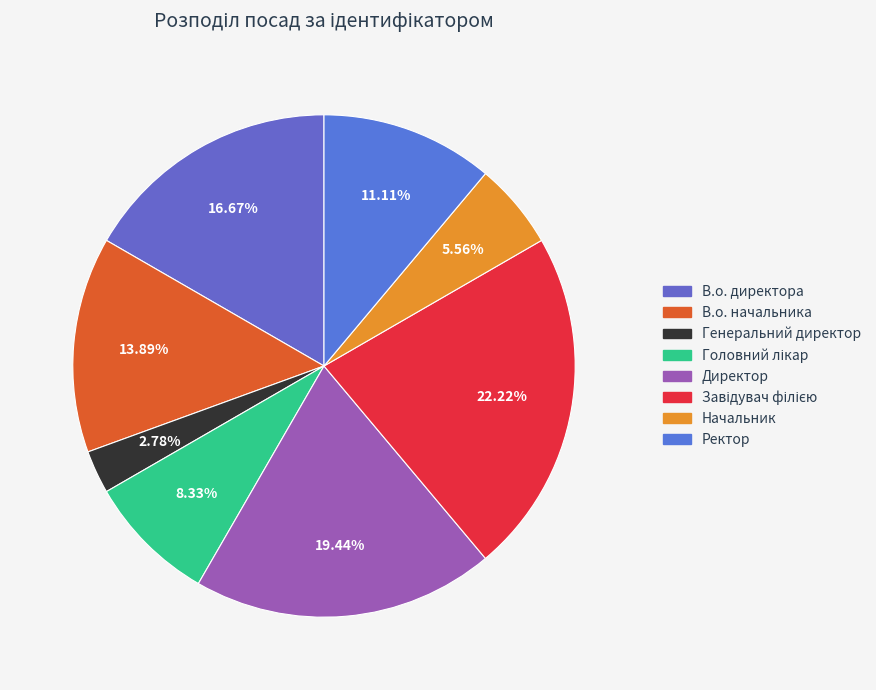

Is Директор the majority of the pie?

No